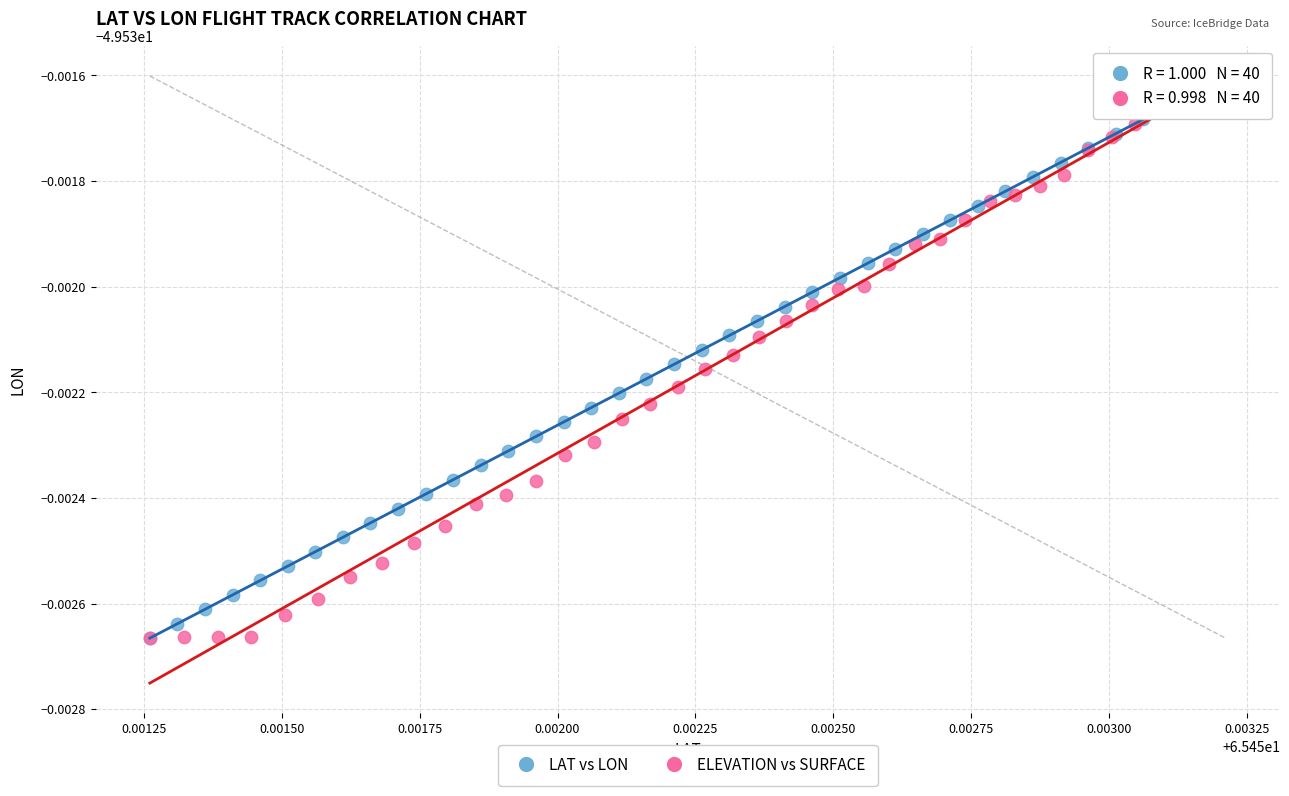

What are all the series names shown in the legend?

LAT vs LON, ELEVATION vs SURFACE